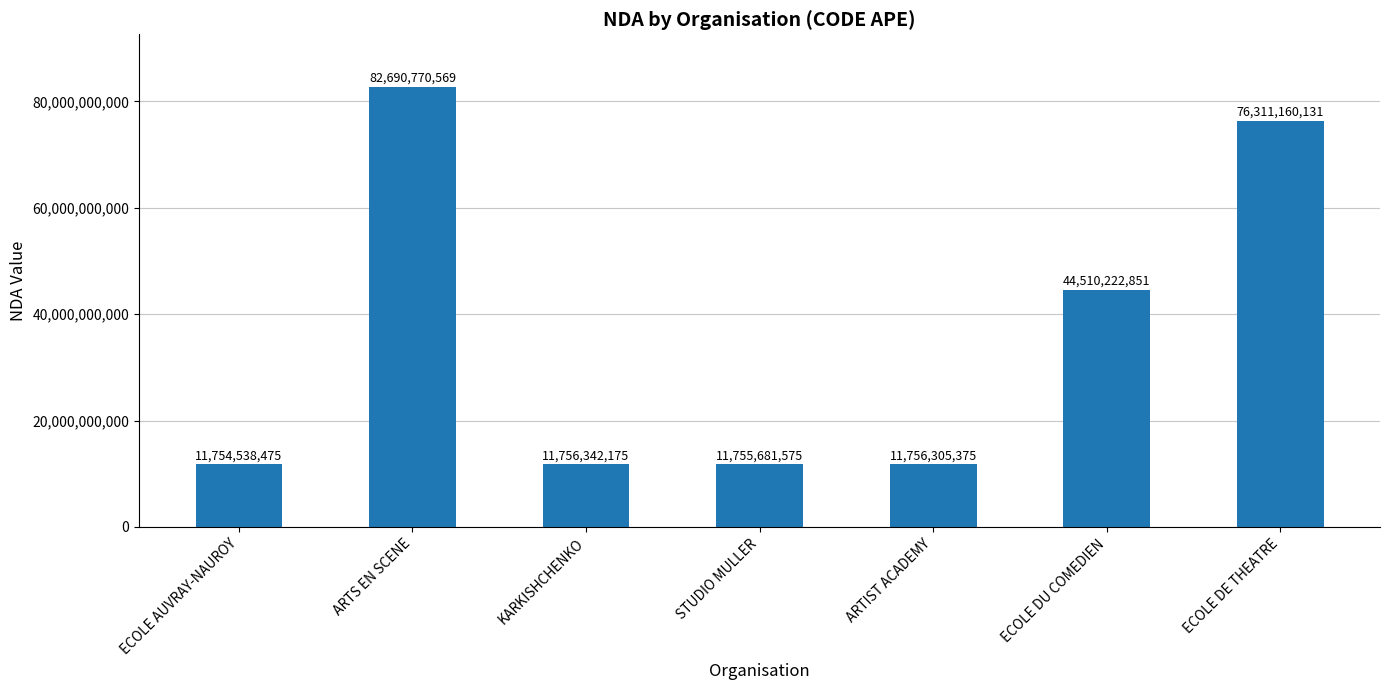

What is the label of the 2nd bar from the left?

ARTS EN SCENE